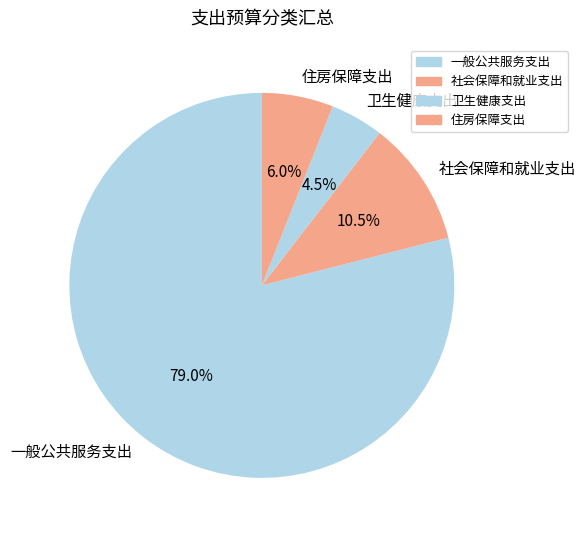

The 住房保障支出 slice represents 17% of the pie. True or false?

False